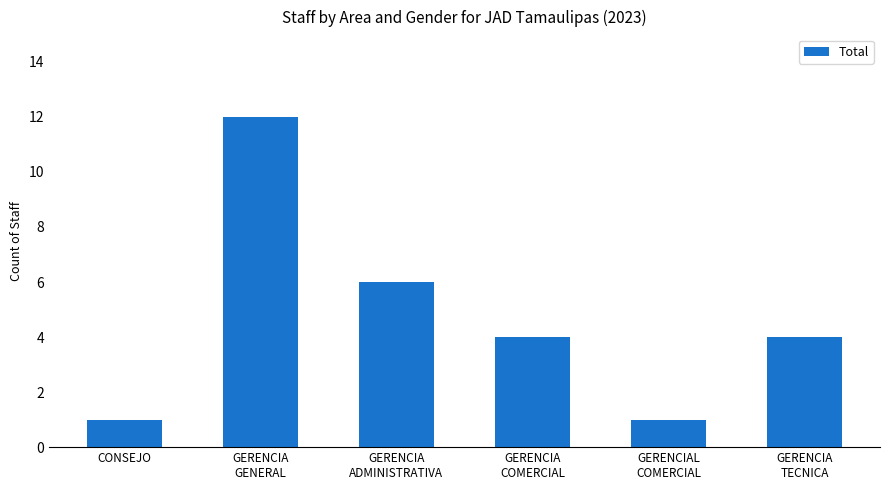

What is the average value?

5